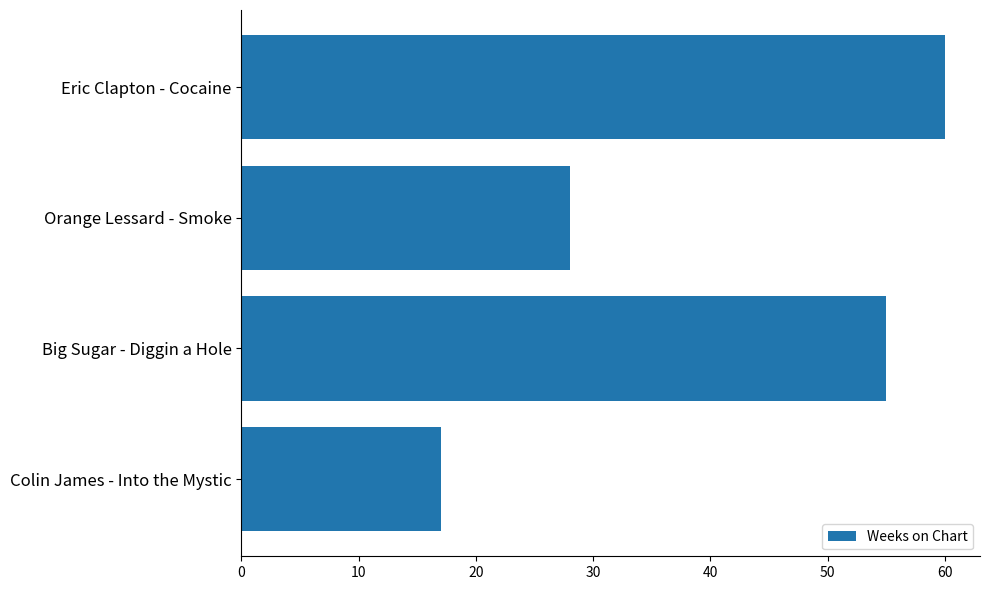

Reading top to bottom, list all the values displayed in this chart.

Eric Clapton - Cocaine=60	Orange Lessard - Smoke=28	Big Sugar - Diggin a Hole=55	Colin James - Into the Mystic=17